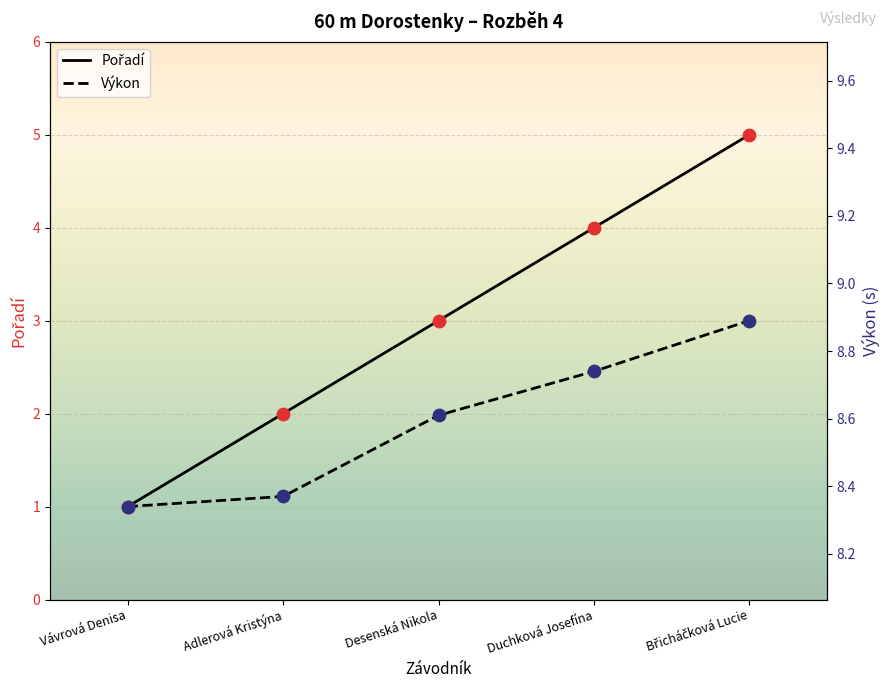

What are all the series names shown in the legend?

Pořadí, Výkon